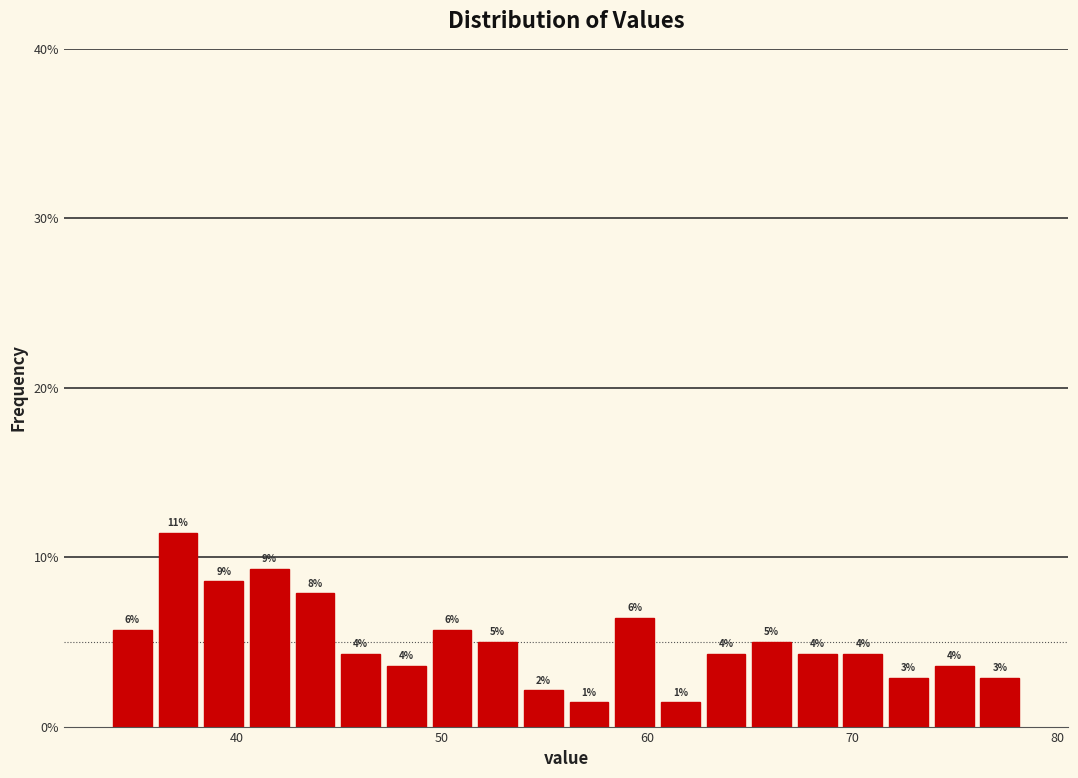

Around what value on the x-axis is the tallest bar? Give the approximate position of its centre, as read against the axis.

37